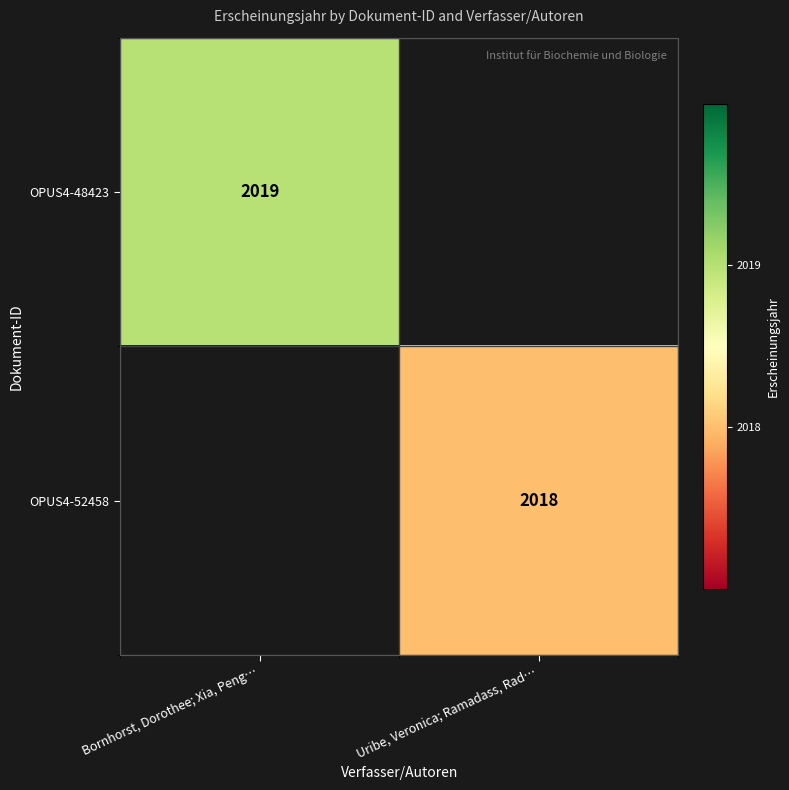

The OPUS4-48423 series shows 2806 at Bornhorst, Dorothee; Xia, Peng…. True or false?

False